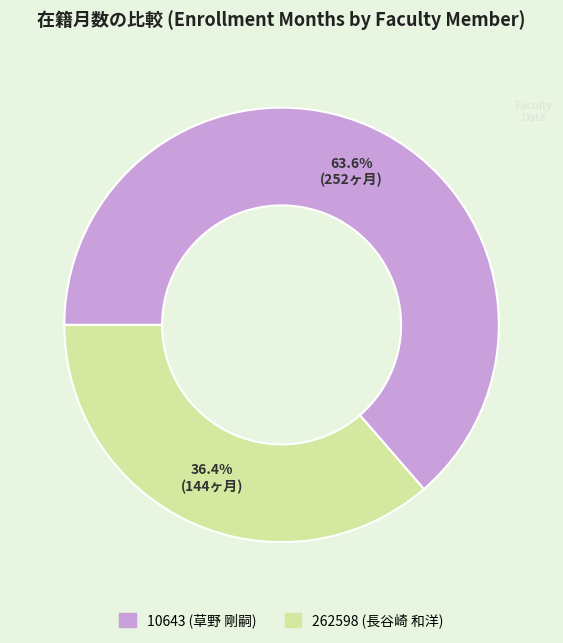

Which category has the smallest portion of the pie?

262598 (長谷崎 和洋)